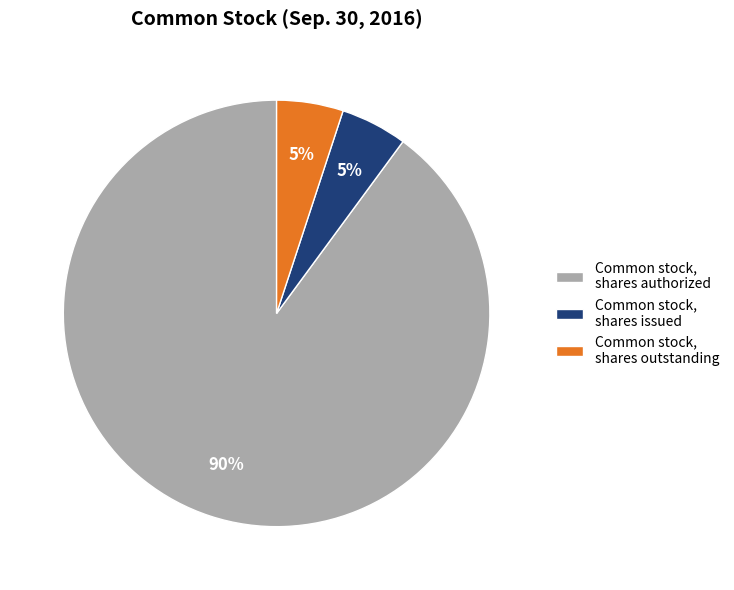

To the nearest percent, what is the difference between the largest and smallest slice percentages?

85%